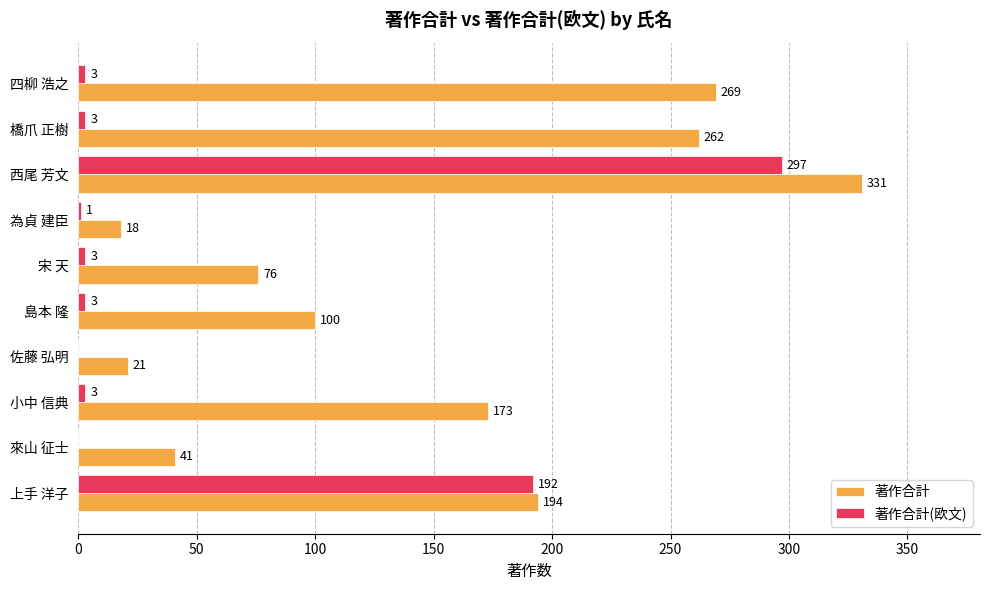

Which category has the highest value in the 著作合計(欧文) series?

西尾 芳文